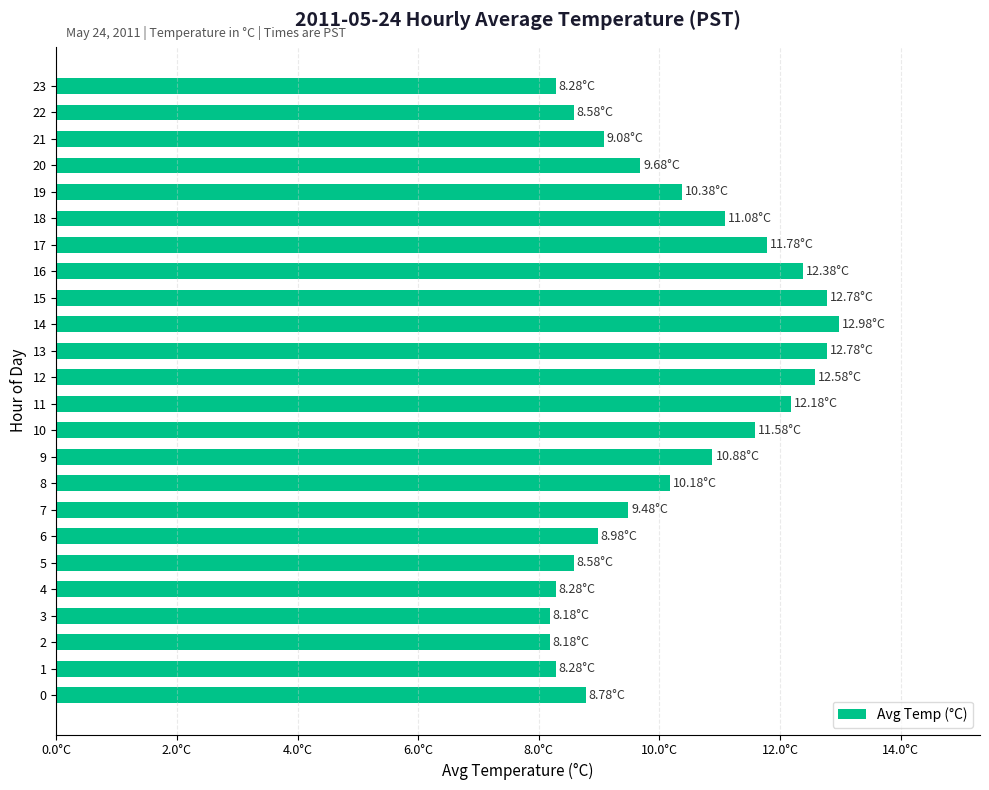

What is the minimum value shown in the chart?

8.2